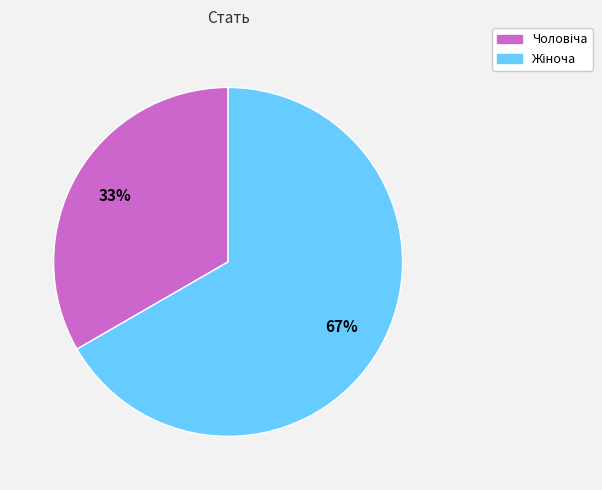

Is there a majority slice in this chart?

Yes